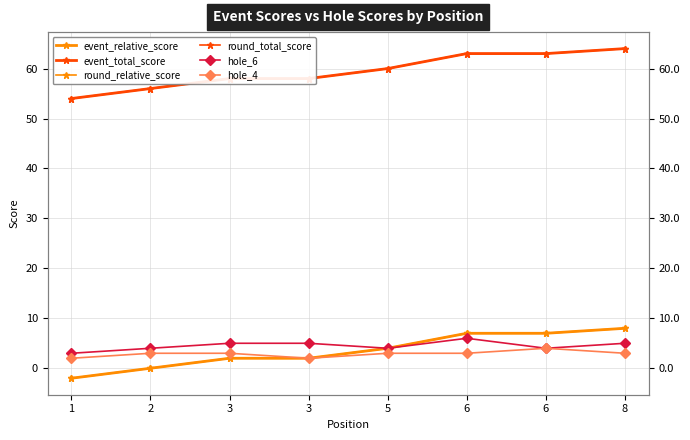

Count the round_total_score values in the range 58 to 63.

5